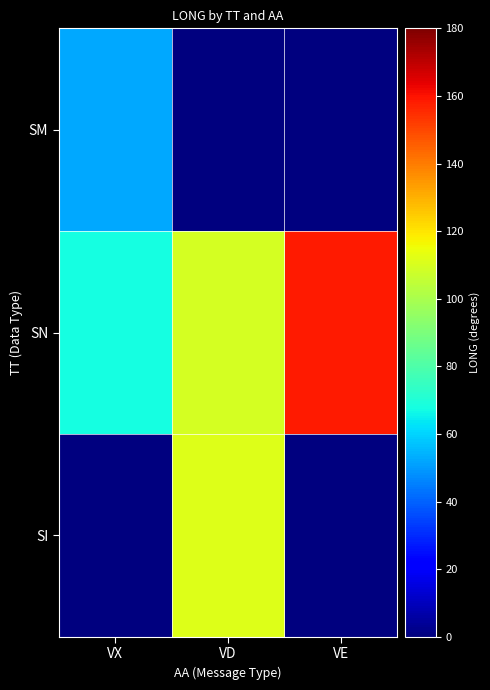

Which series changed the most between VD and VE?

SI